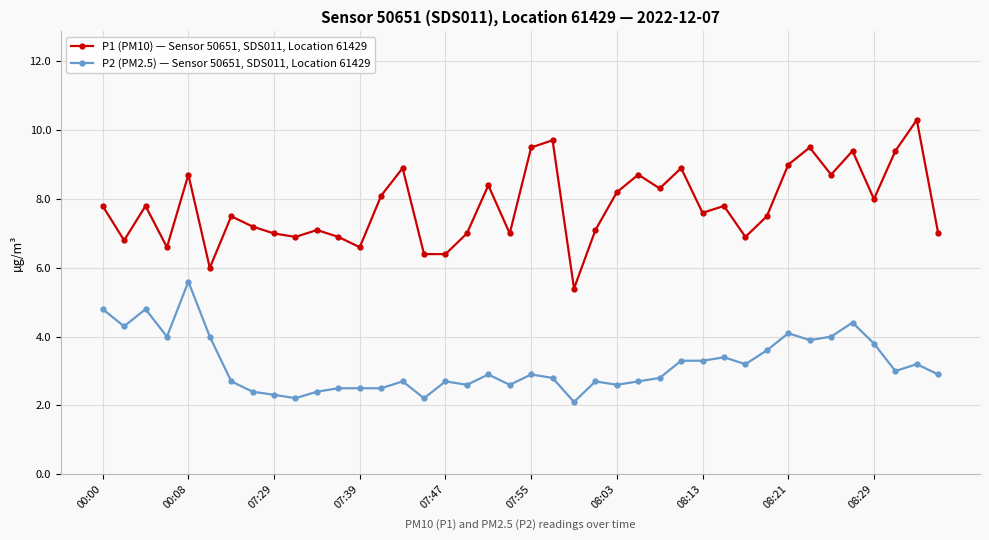

True or false: P1 (PM10) — Sensor 50651, SDS011, Location 61429 and P2 (PM2.5) — Sensor 50651, SDS011, Location 61429 intersect in this chart.

False